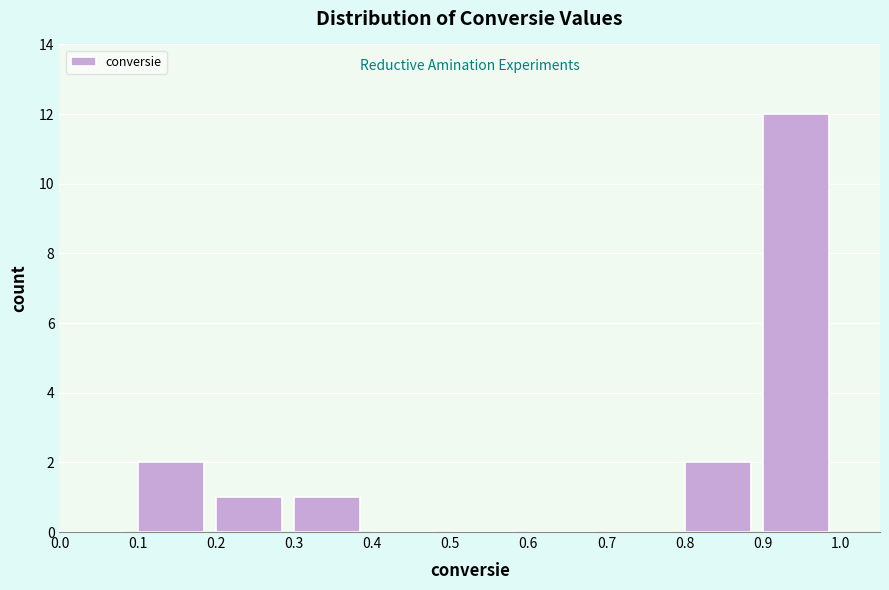

Reading left to right, transcribe this chart: for each bar, give the range it covers on the x-axis and its height. The values are not printed on the chart, so give them approximately, as read against the axis.

0.0 to 0.1: 0
0.1 to 0.2: 2
0.2 to 0.3: 1
0.3 to 0.4: 1
0.4 to 0.5: 0
0.5 to 0.6: 0
0.6 to 0.7: 0
0.7 to 0.8: 0
0.8 to 0.9: 2
0.9 to 1.0: 12